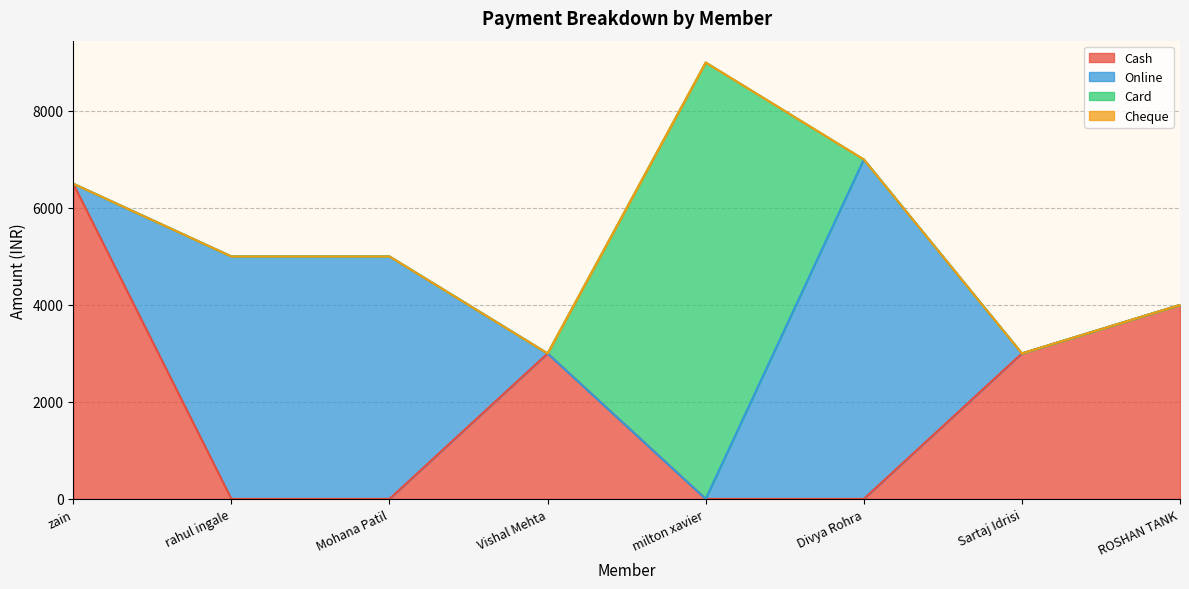

List the labels in order of Online value, largest first.

Divya Rohra, rahul ingale, Mohana Patil, zain, Vishal Mehta, milton xavier, Sartaj Idrisi, ROSHAN TANK